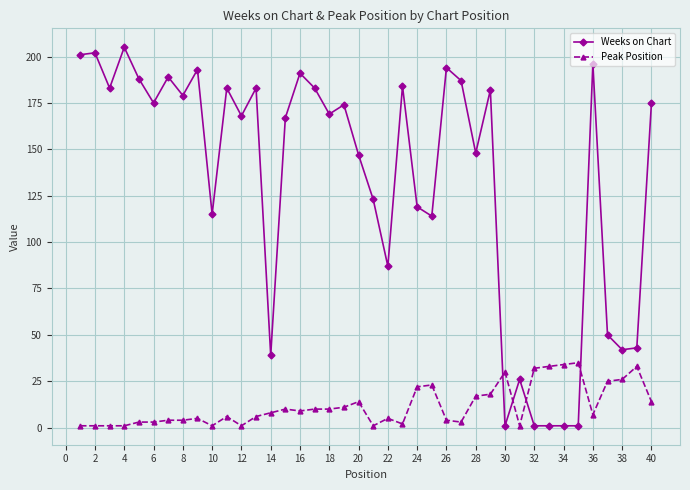

After their last crossing, which series has the higher values: Peak Position or Weeks on Chart?

Weeks on Chart